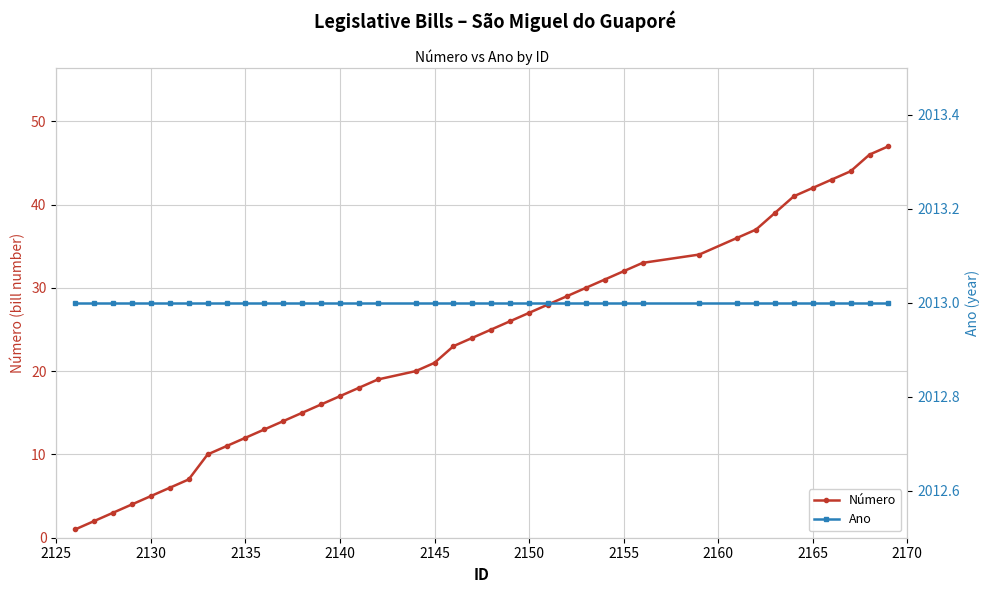

List the series in order of their overall mean, highest first.

Ano, Número